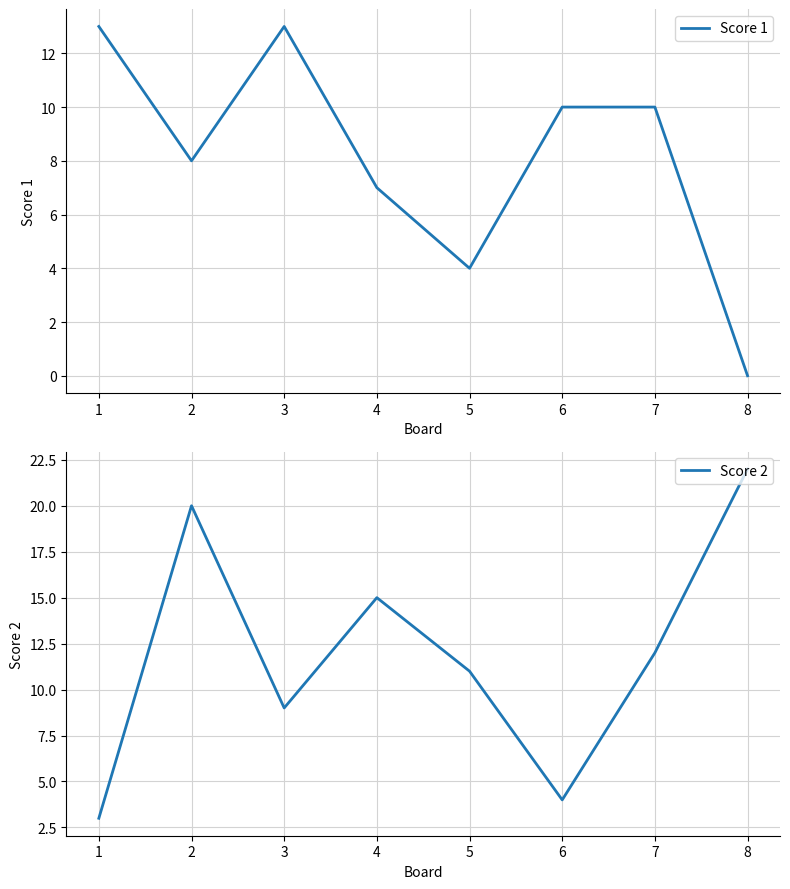

What is the sum of the Score 1 values at 7 and 8?

10